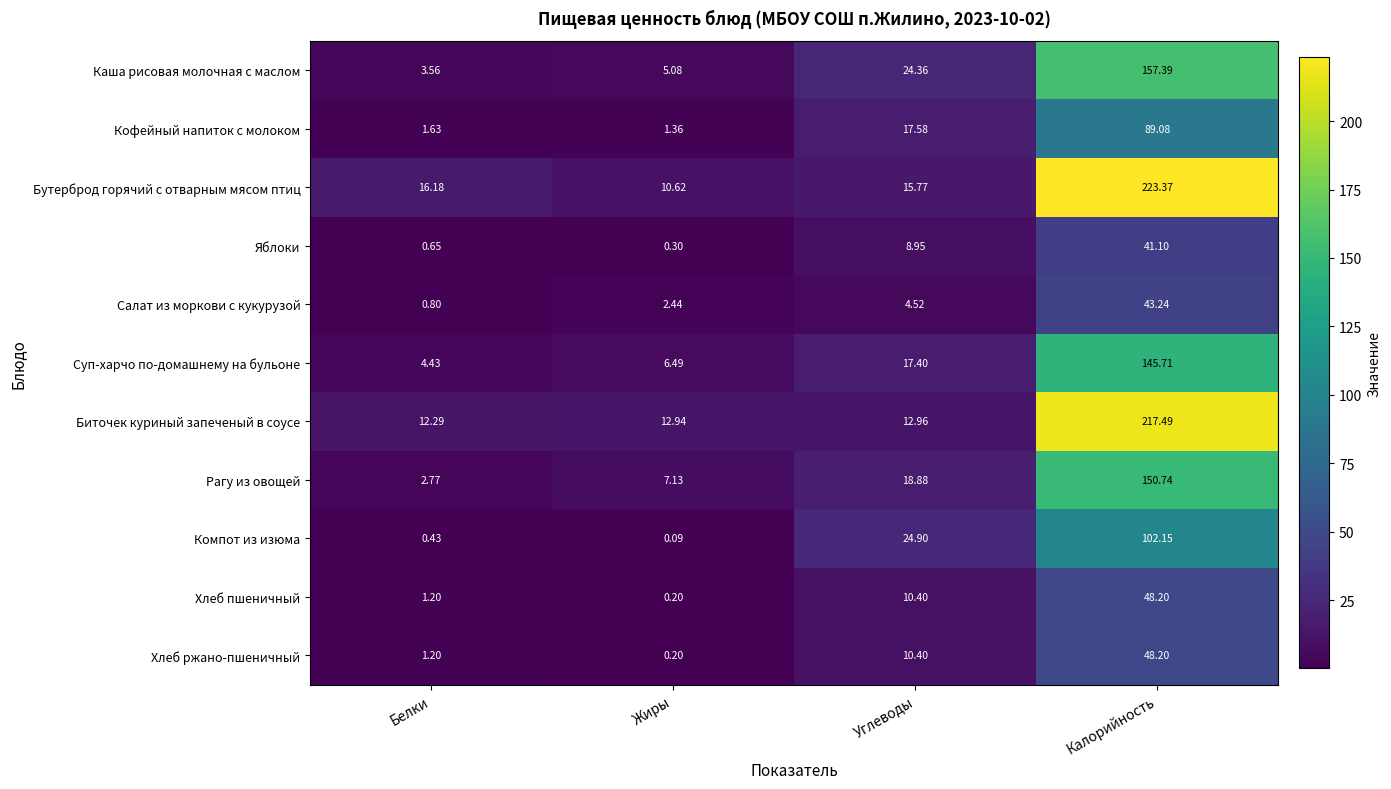

Which series has the largest total across all categories?

Бутерброд горячий с отварным мясом птиц